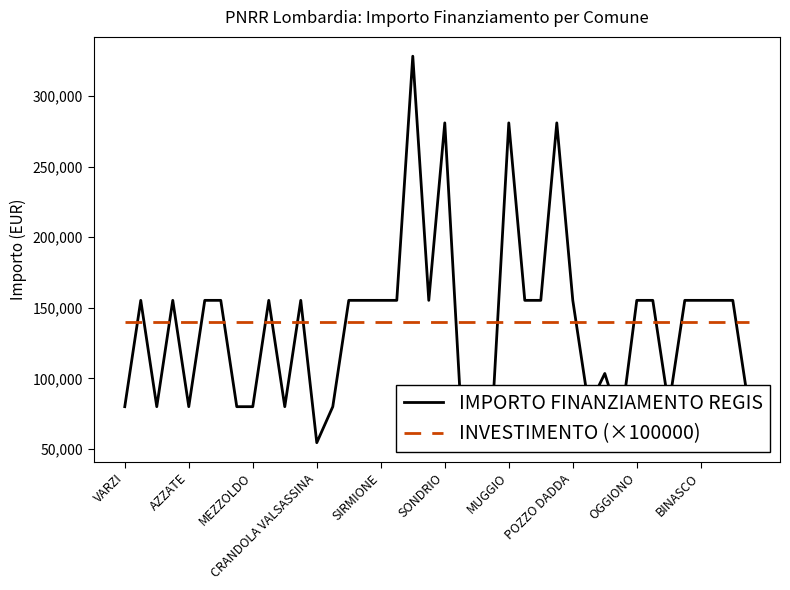

What are all the series names shown in the legend?

IMPORTO FINANZIAMENTO REGIS, INVESTIMENTO (×100000)